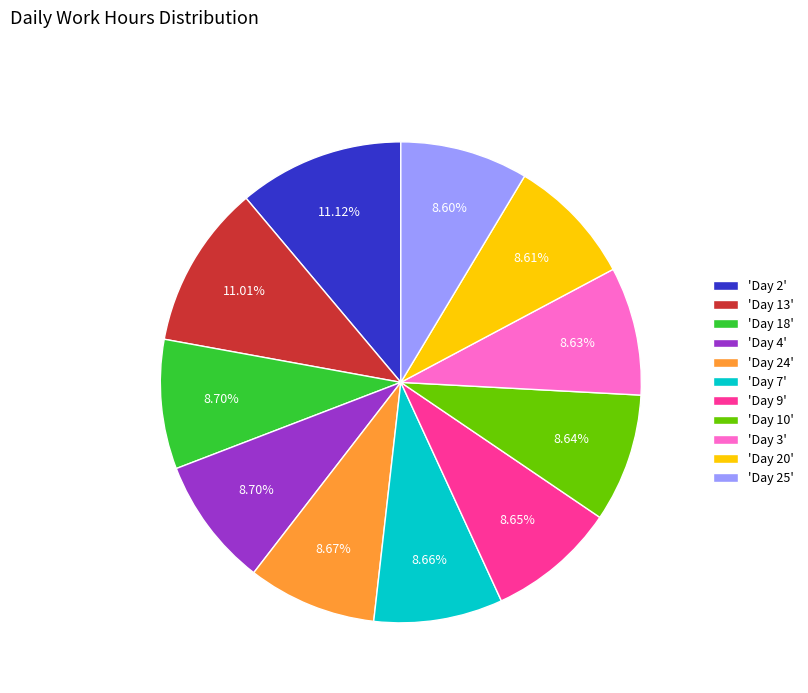

Approximately how many times larger is the value at 'Day 25' compared to 'Day 10'?

1.0